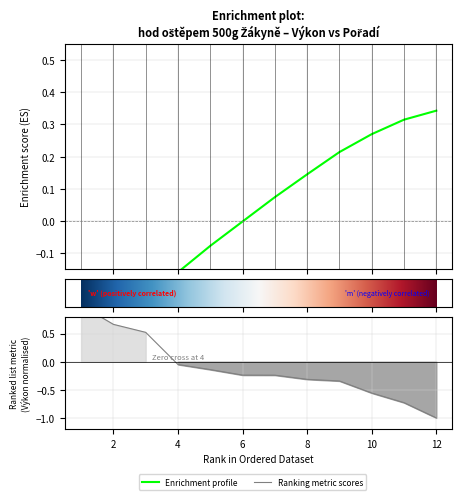

How many intersections are there between Výkon and Pořadí?

1